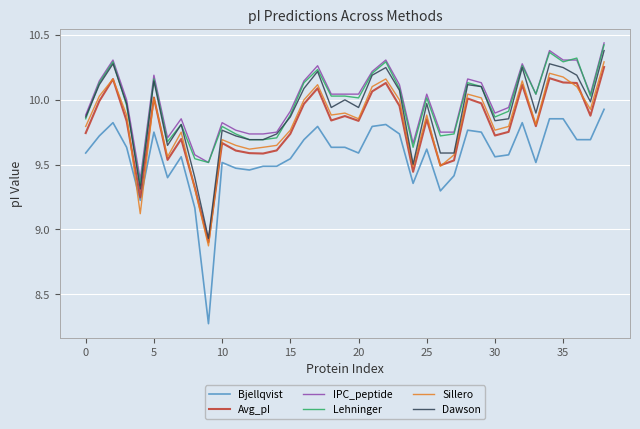

Which series has the widest spread of values?

Bjellqvist